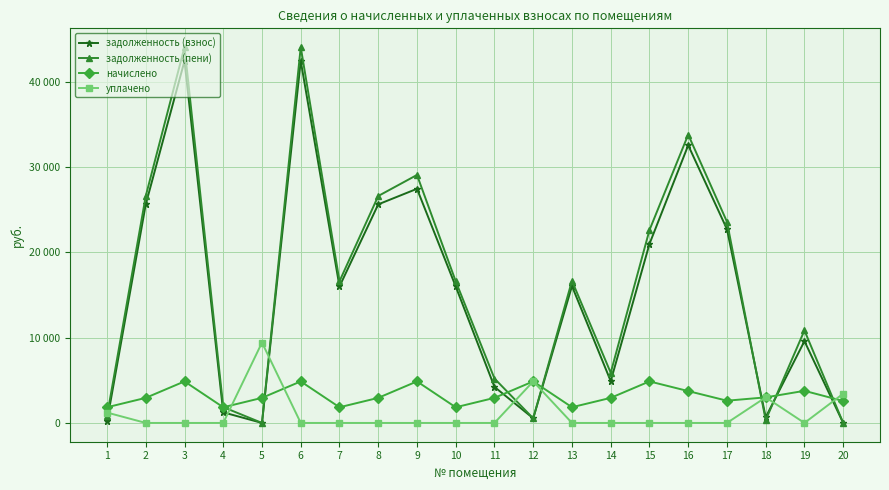

What are all the series names shown in the legend?

задолженность (взнос), задолженность (пени), начислено, уплачено